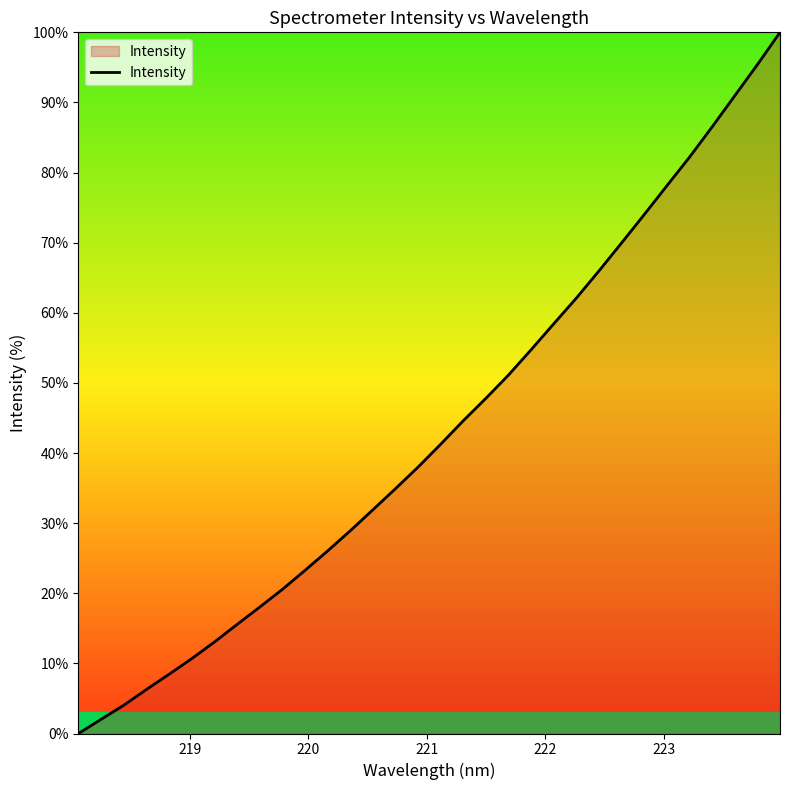

What is the maximum value shown in the chart?

100.0